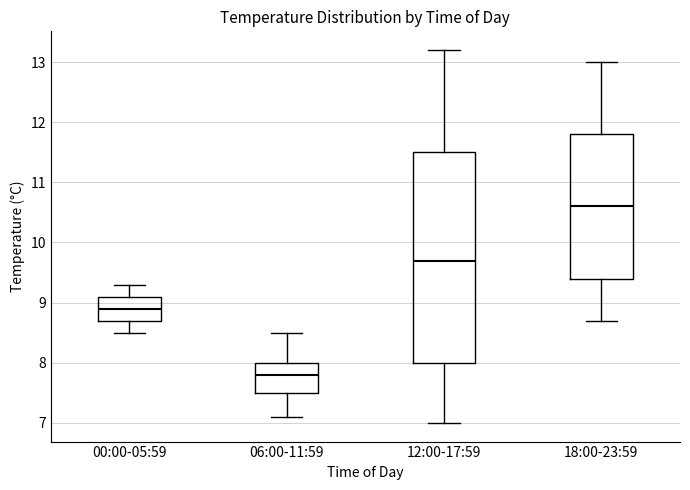

Reading left to right, transcribe this box plot: for each box, give where its median line is, the range the box spans, and where its two whiskers end, as read against the y-axis. The values are not printed on the chart, so give them approximately, as read against the axis.

00:00-05:59: median 8.9, box 8.7 to 9.1, whiskers 8.5 to 9.3
06:00-11:59: median 7.8, box 7.5 to 8.0, whiskers 7.1 to 8.5
12:00-17:59: median 9.7, box 8.0 to 11.5, whiskers 7.0 to 13.2
18:00-23:59: median 10.6, box 9.4 to 11.8, whiskers 8.7 to 13.0